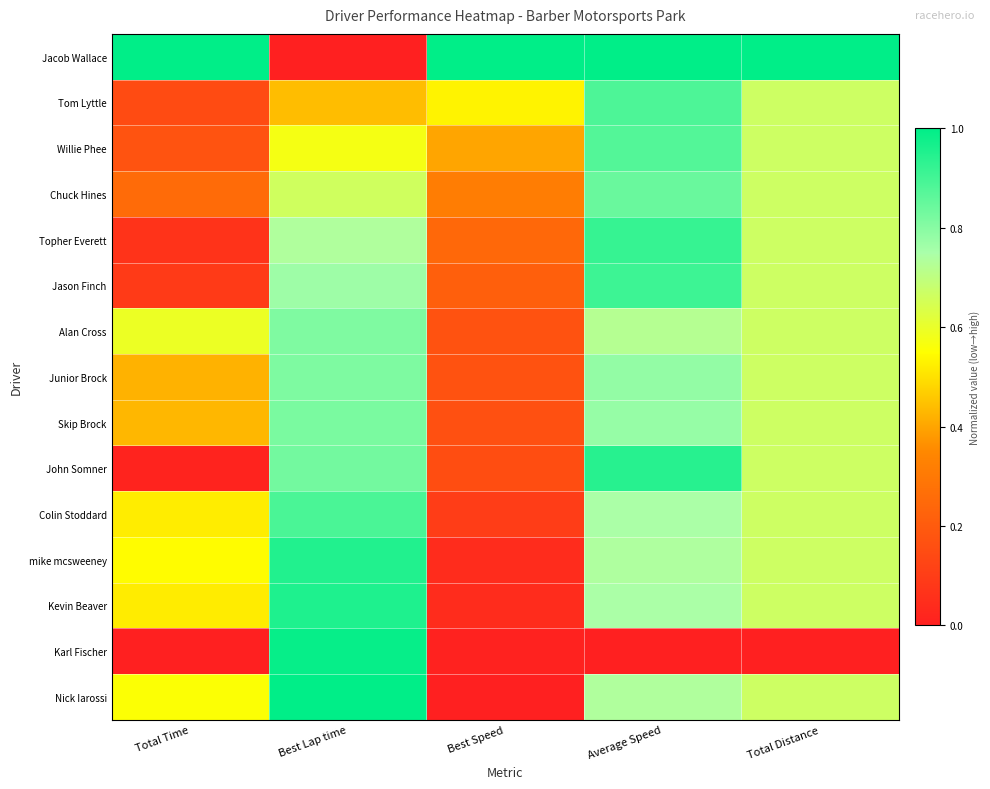

At how many categories does at least one series exceed 0?

5